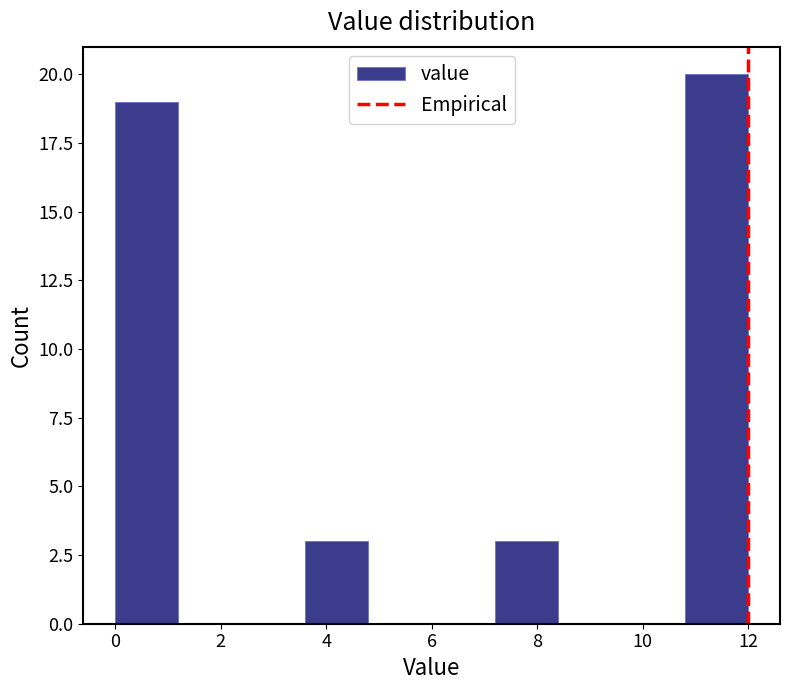

How tall is the bar that spans 10.8 to 12.0 on the x-axis? The values are not printed on the chart, so give them approximately, as read against the axis.

20